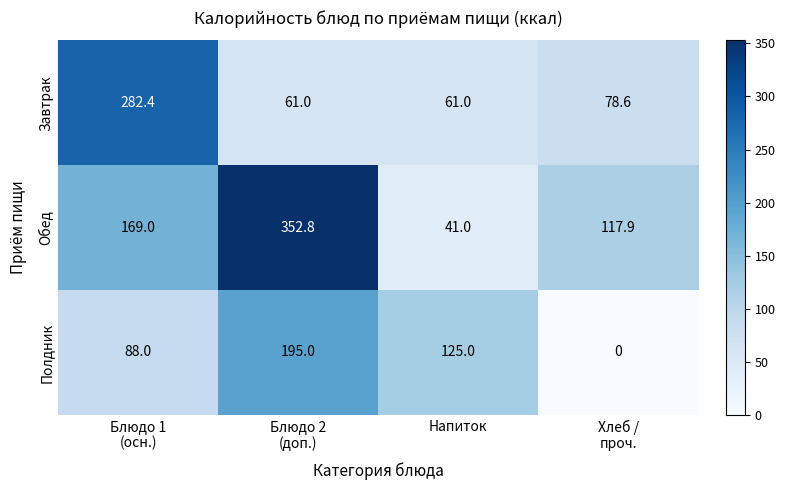

Reading left to right, list all the values displayed in this chart.

Завтрак: 282.4	61.0	61.0	78.6
Обед: 169.0	352.8	41.0	117.9
Полдник: 88.0	195.0	125.0	0.0